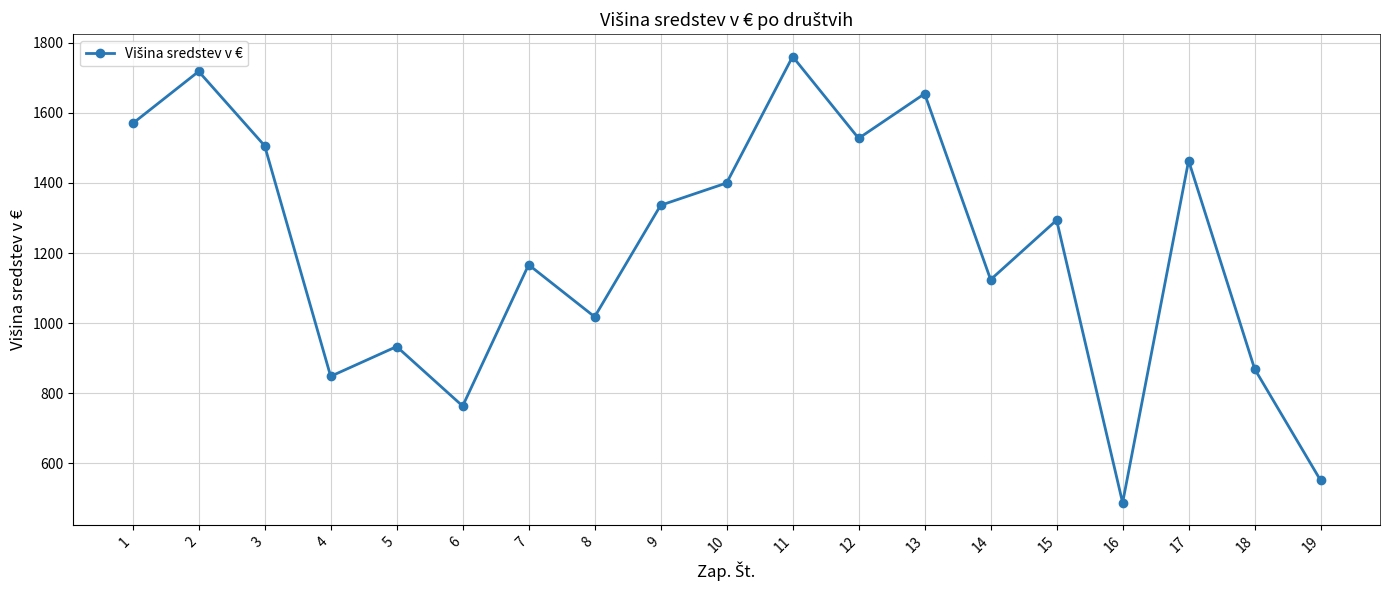

Approximately how many times larger is the value at 8 compared to 10?

0.7